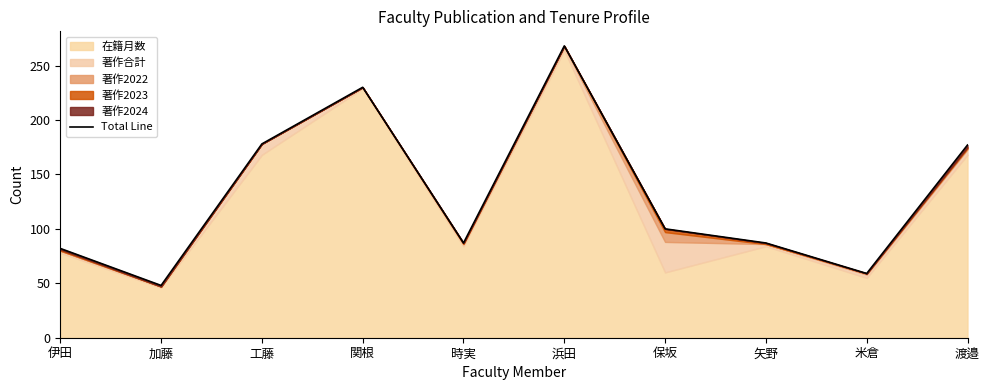

What is the average value?

132